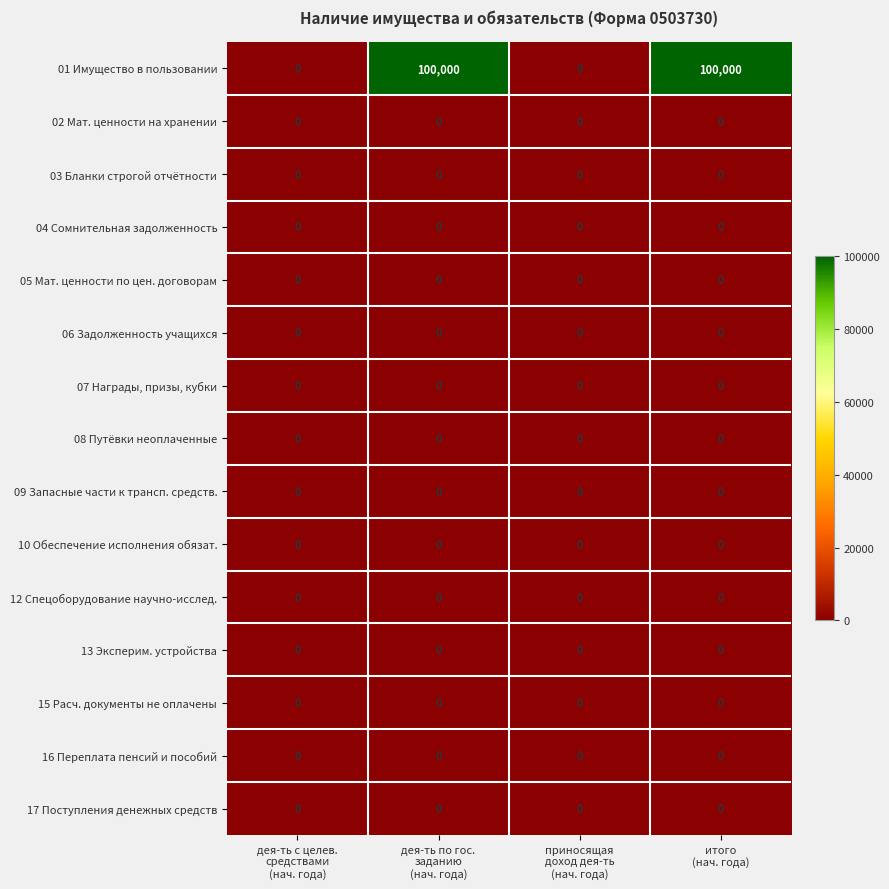

Which series has the widest spread of values?

01 Имущество в пользовании